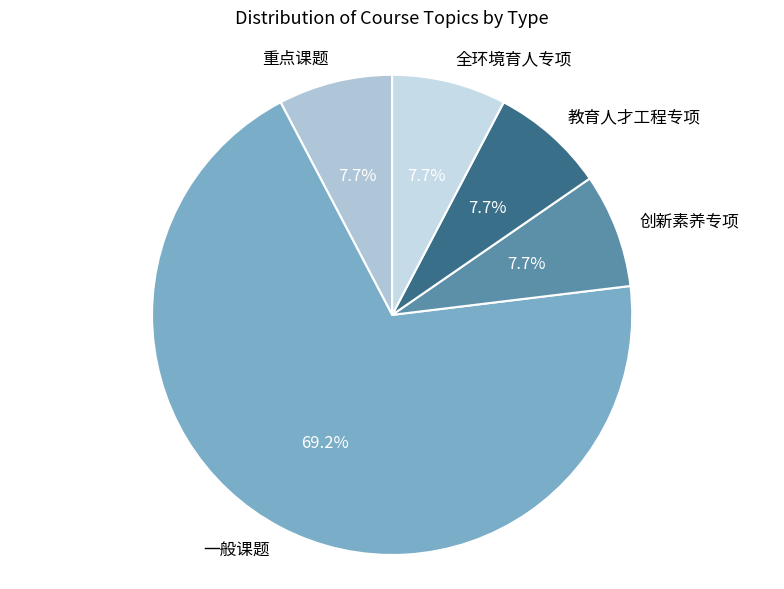

Count the number of slices in the pie.

5